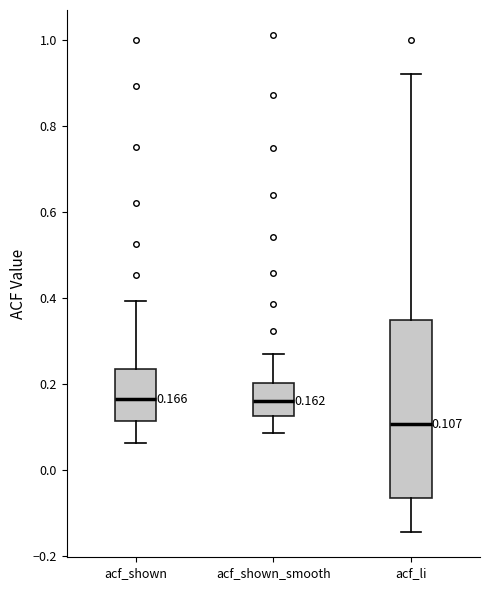

Comparing the boxes themselves (not the whiskers), which one is the tallest?

acf_li